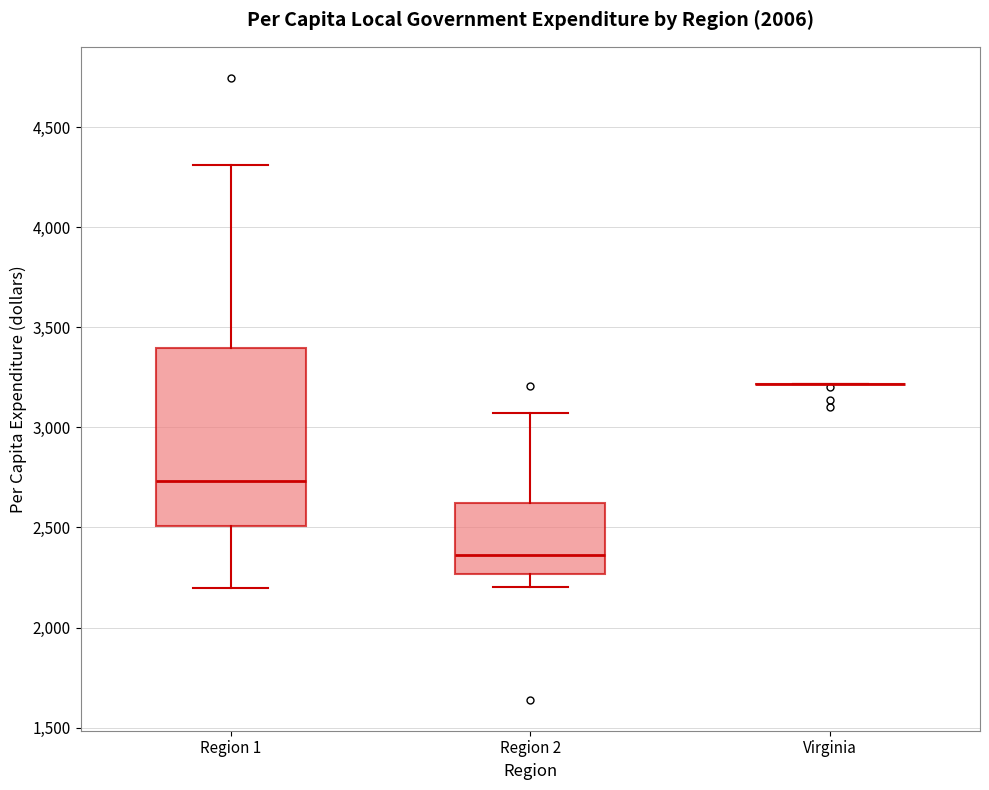

Reading left to right, transcribe this box plot: for each box, give where its median line is, the range the box spans, and where its two whiskers end, as read against the y-axis. The values are not printed on the chart, so give them approximately, as read against the axis.

Region 1: median 2750, box 2500 to 3400, whiskers 2200 to 4300
Region 2: median 2350, box 2250 to 2600, whiskers 2200 to 3050
Virginia: box collapsed to a line at 3200, whiskers 3200 to 3200